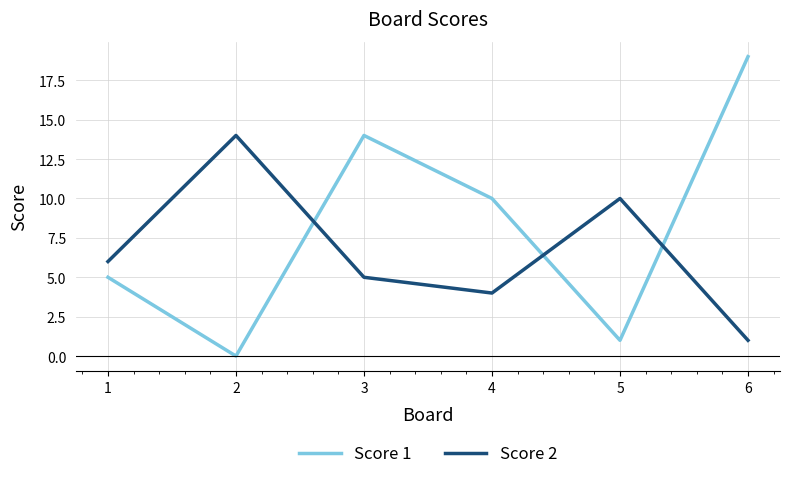

Does the chart display data point markers on the line(s)?

No